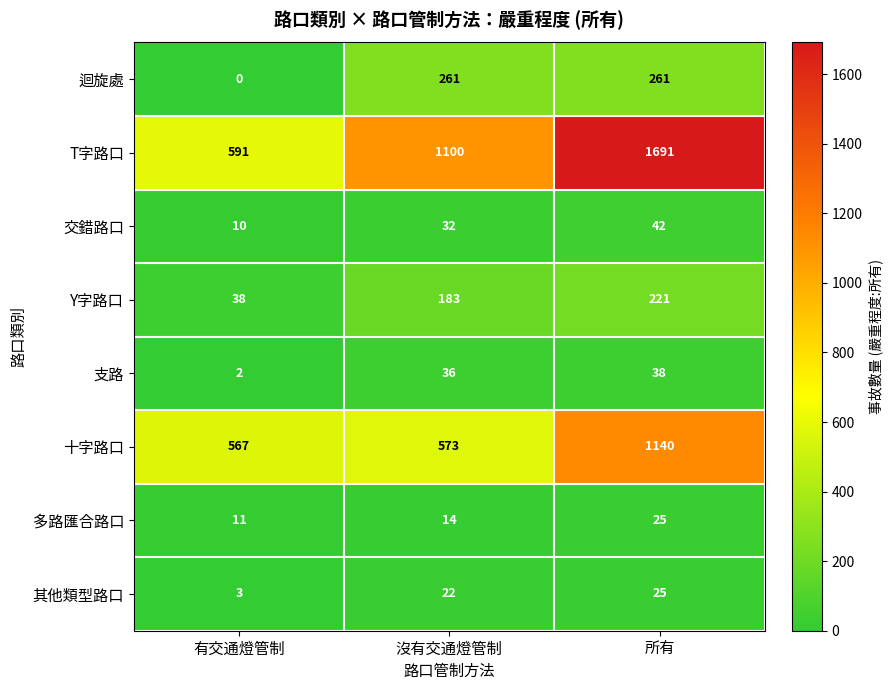

What is the difference between the highest and lowest values at 所有?

1666